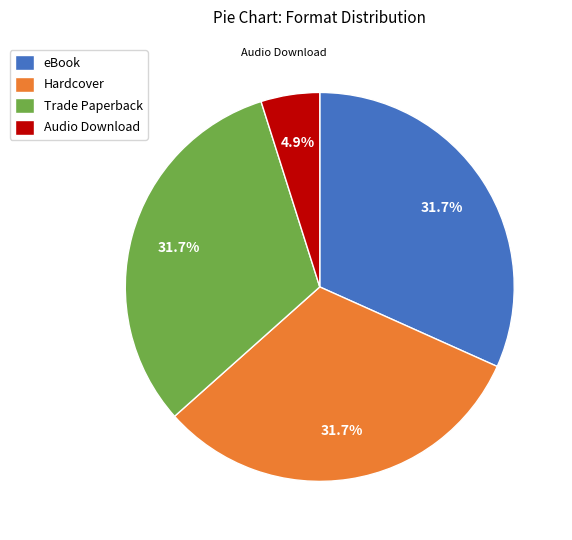

Do Trade Paperback and eBook together represent more than half of the pie?

Yes